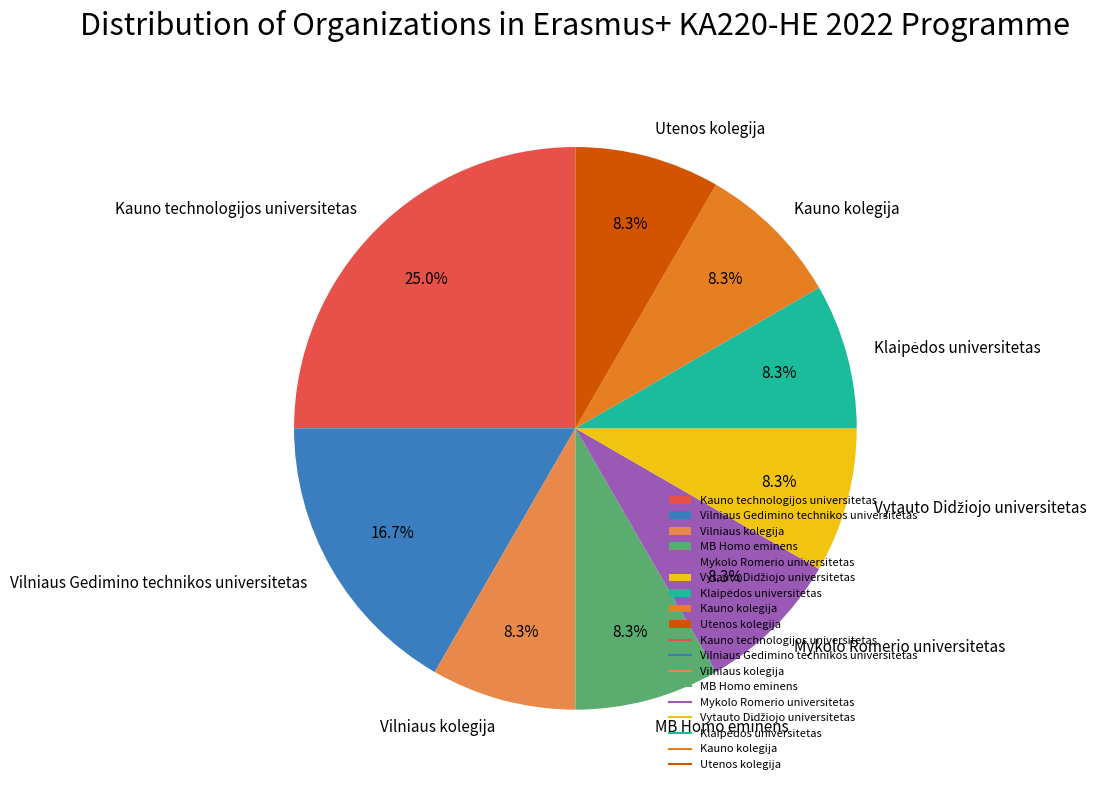

How many slices are in this pie chart?

9